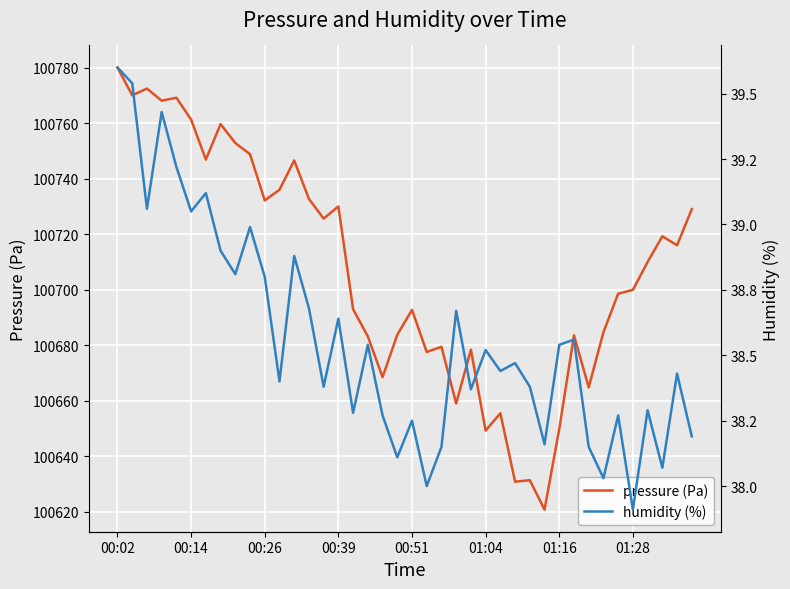

At which label does pressure (Pa) reach its peak?

00:02